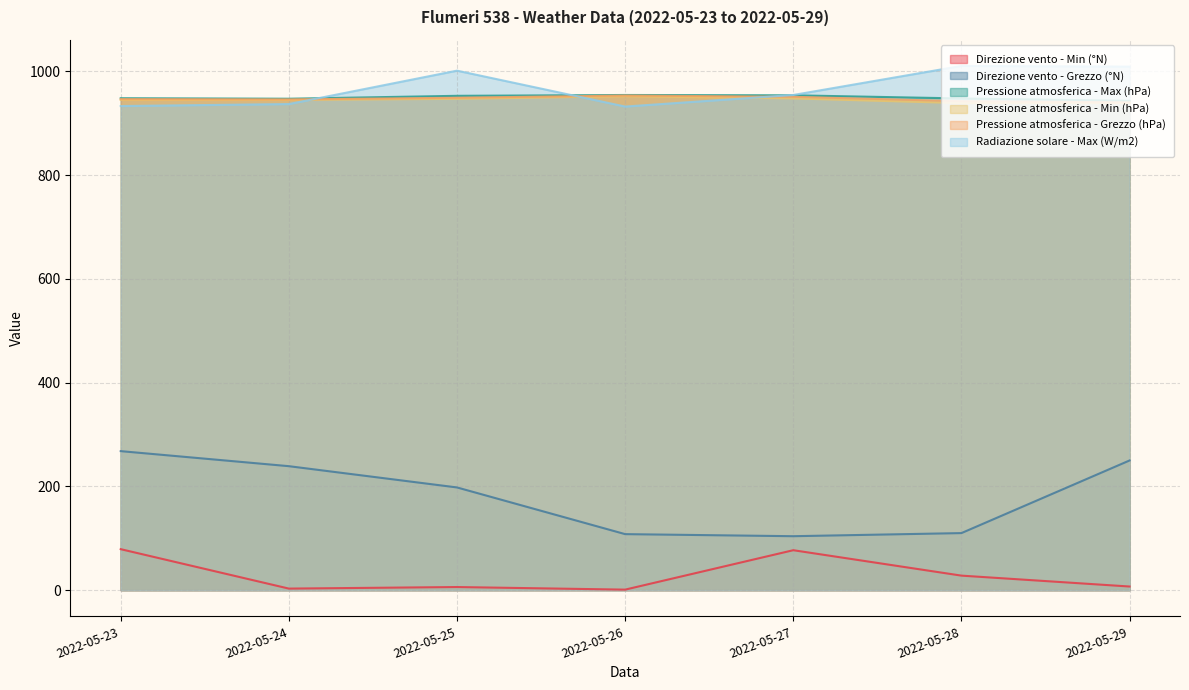

What is the greatest value displayed?

1010.6